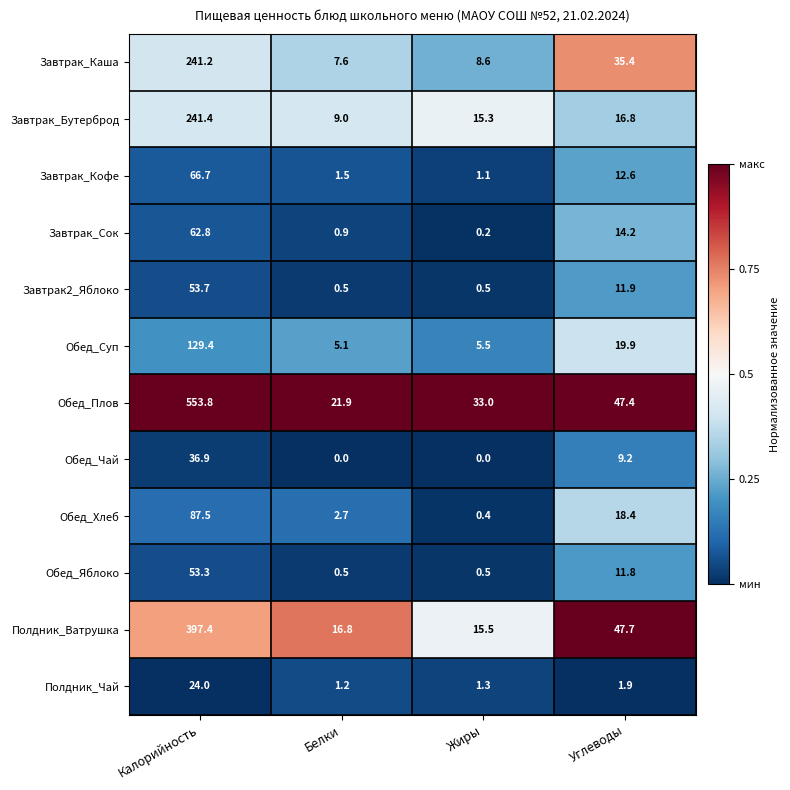

What is the sum of all Завтрак_Сок values?

78.1